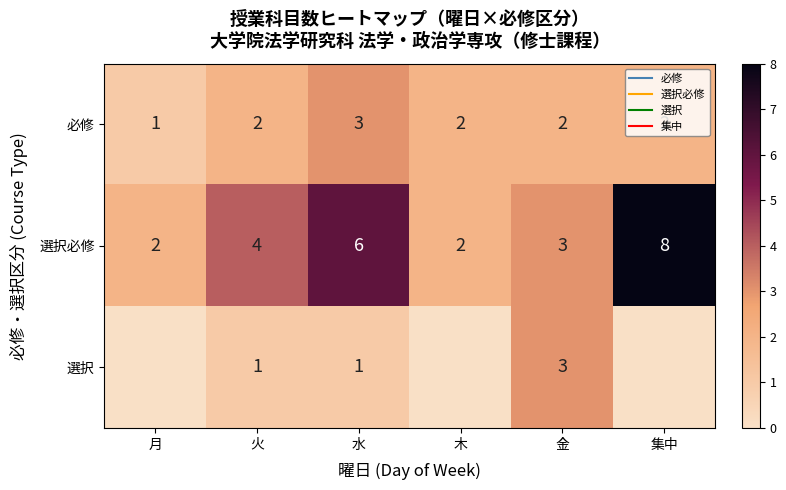

Is it true that 必修 equals 2 at 火?

True